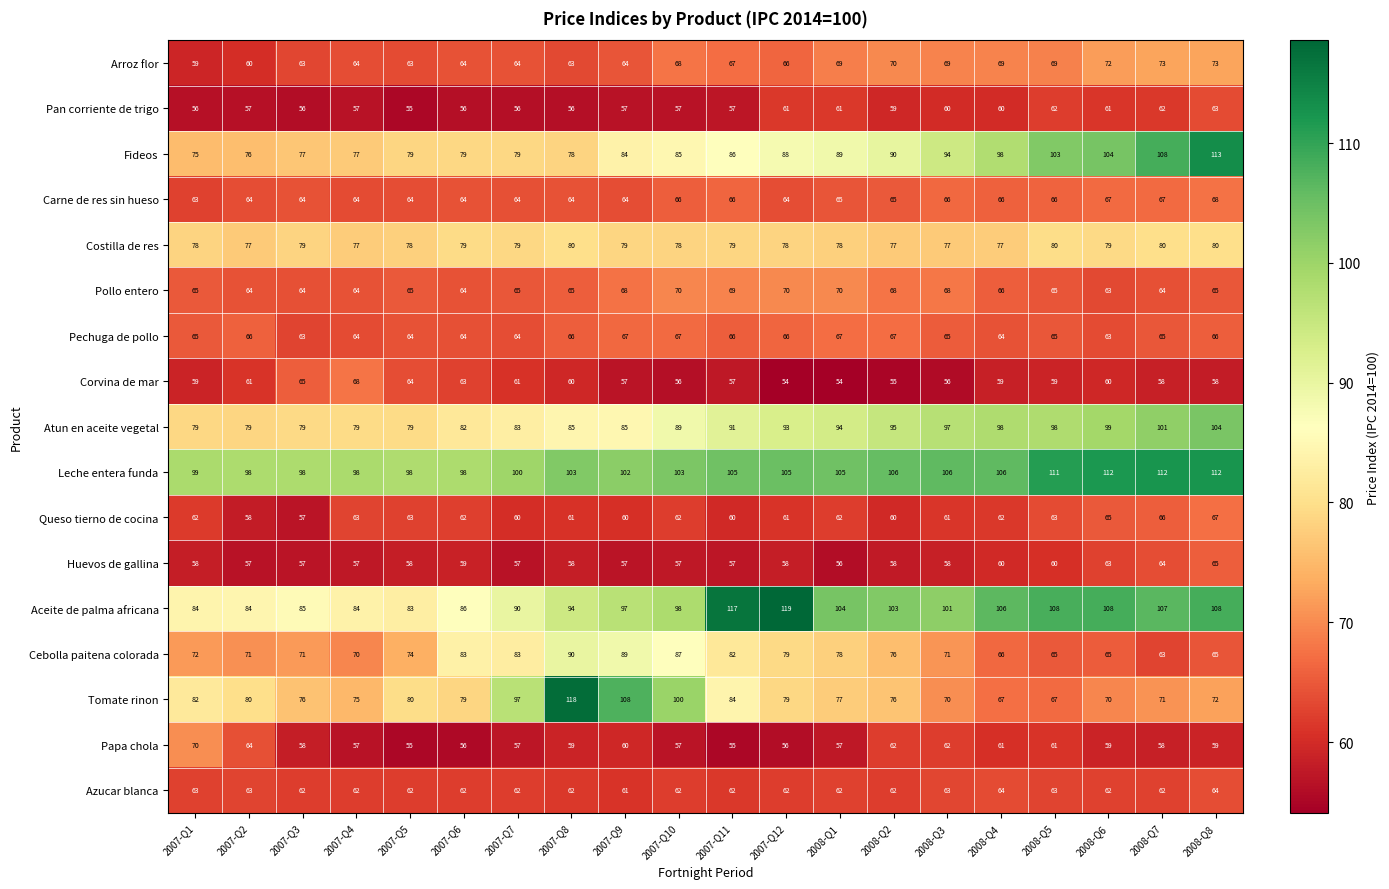

The value of Pollo entero at 2007-Q5 is 65. True or false?

True